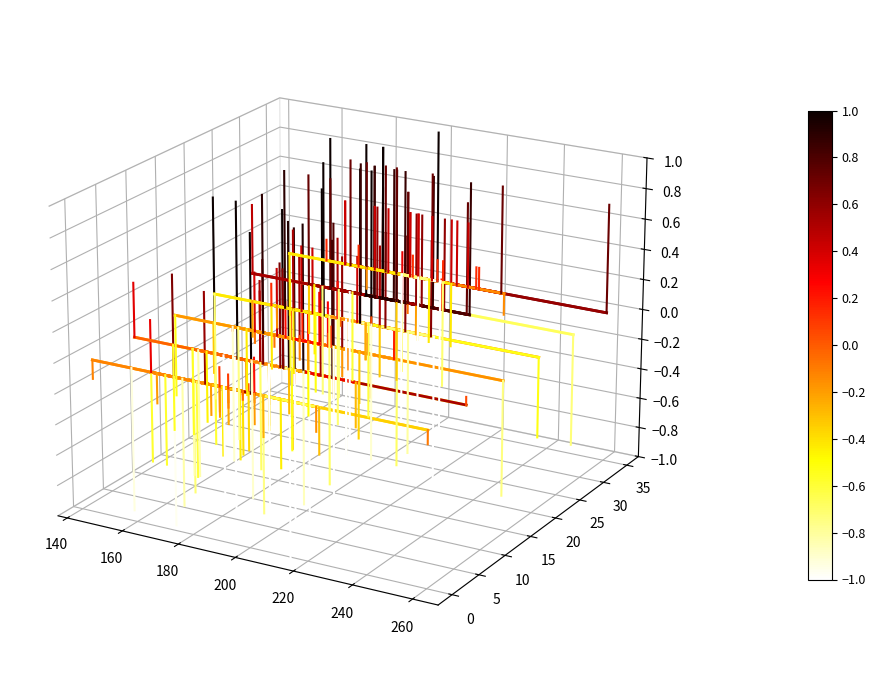

Is the value of col_5 at 140 greater than the value of col_6 at 140?

Yes